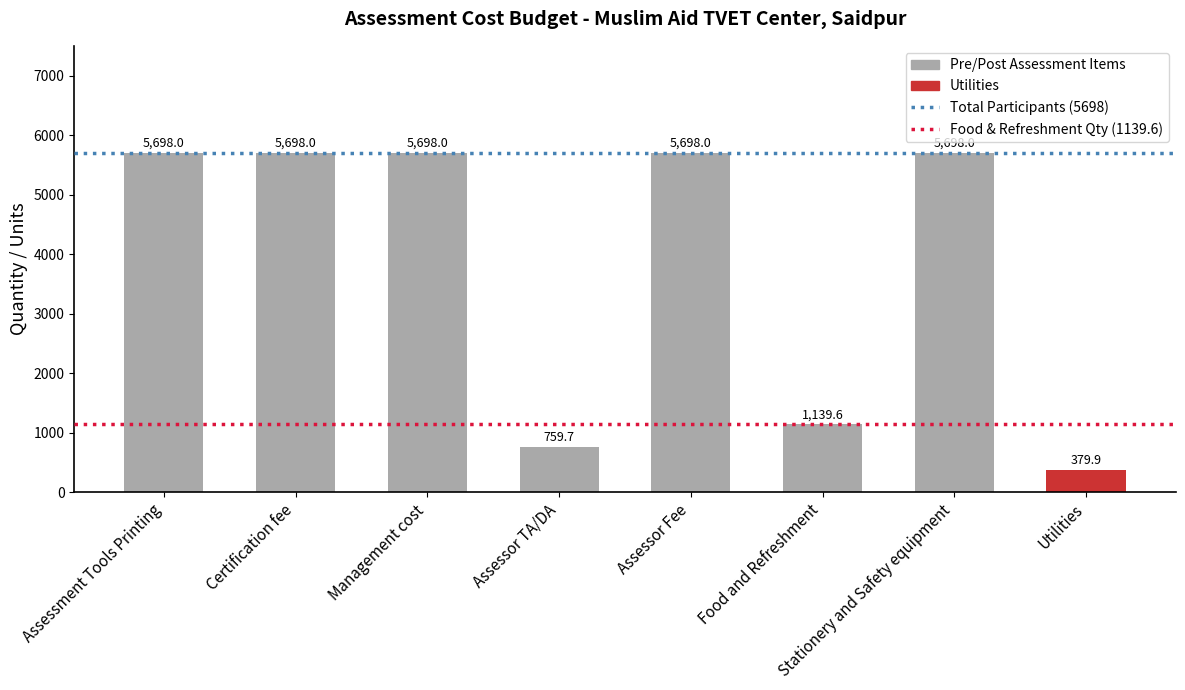

What is the change in value from Assessor TA/DA to Assessor Fee?

+4938.3